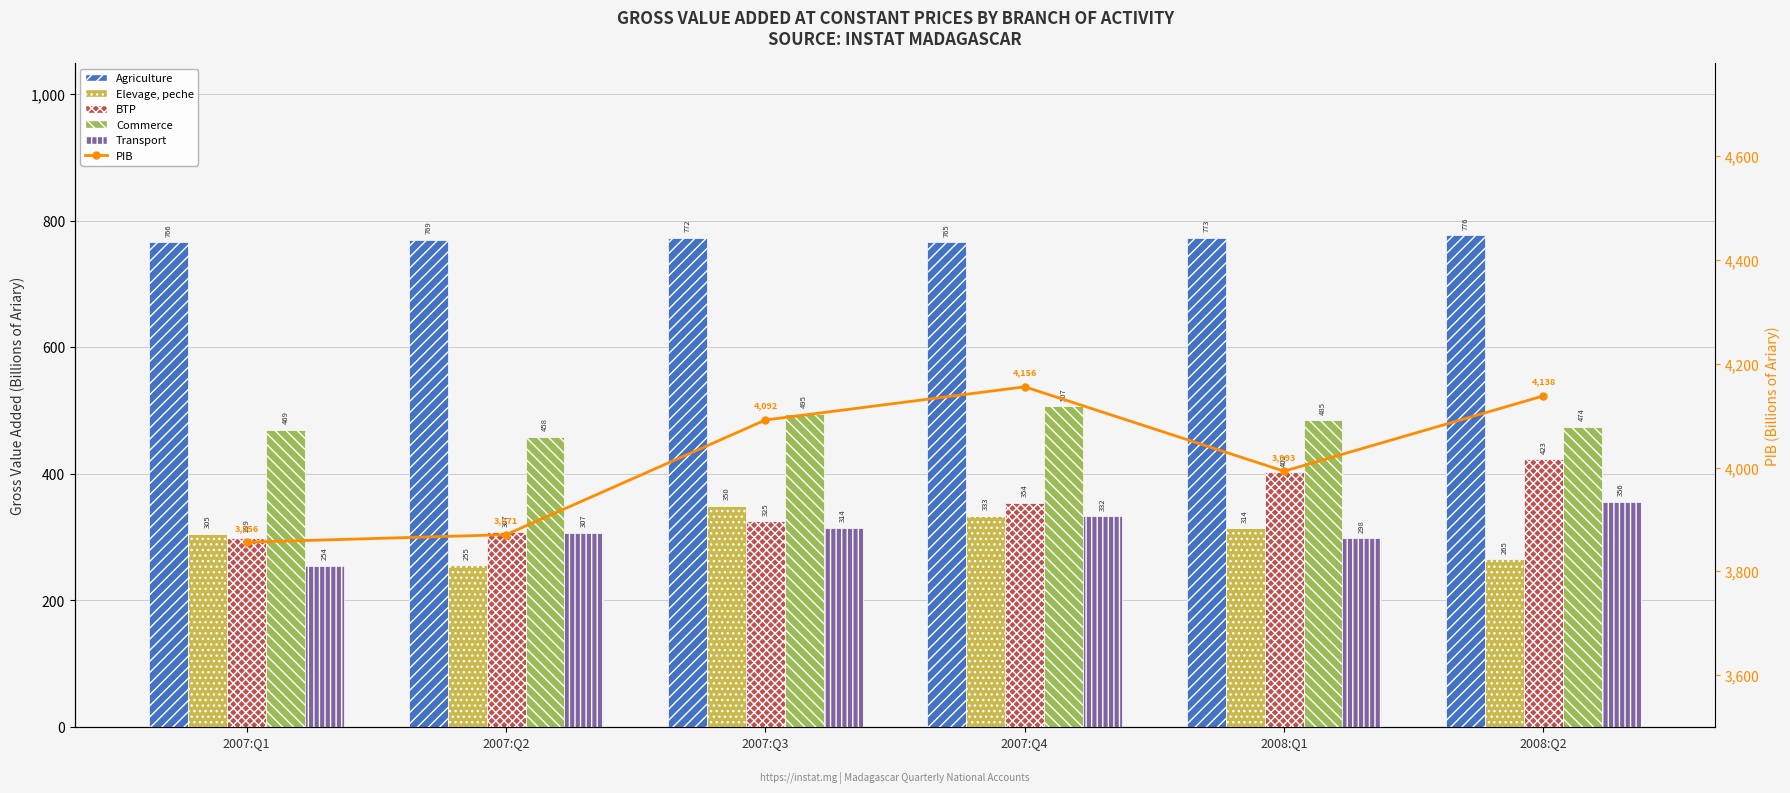

Where does the BTP series first go above 353?

2007:Q4